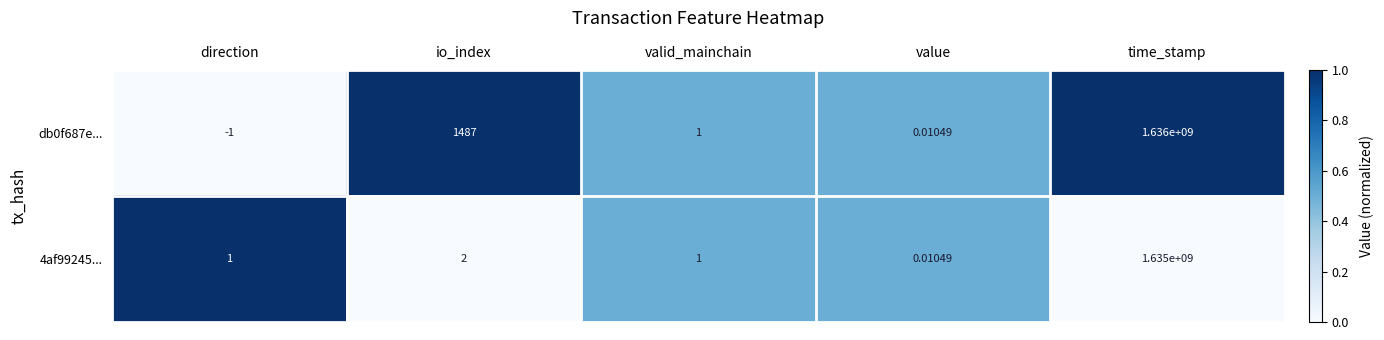

At which category is the sum across all series the highest?

time_stamp